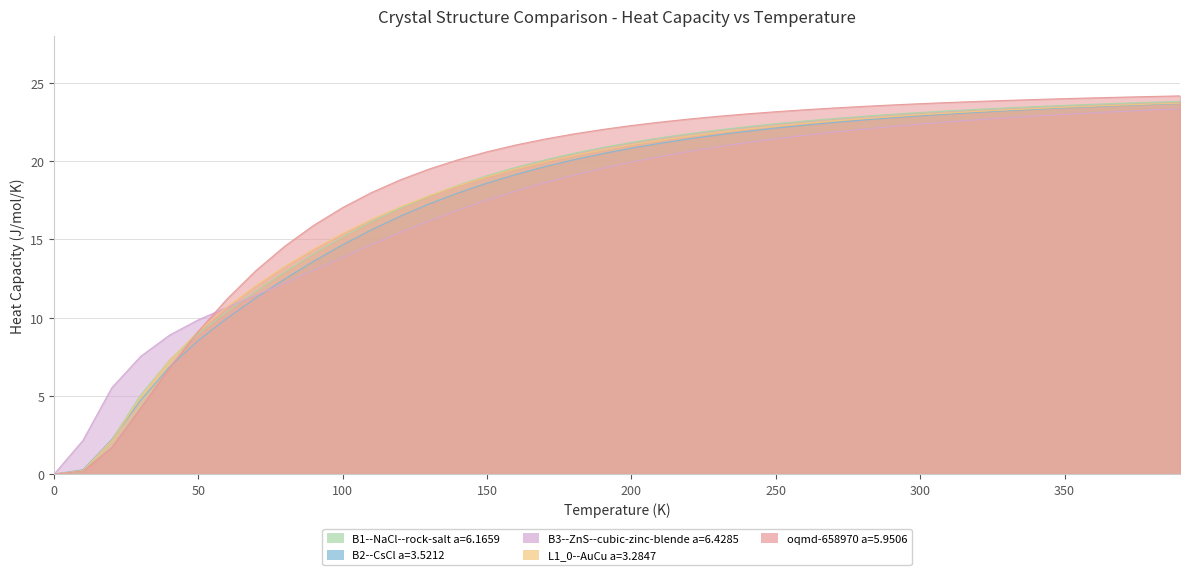

What is the difference between the maximum and minimum values in the B3--ZnS--cubic-zinc-blende a=6.4285 series?

23.3